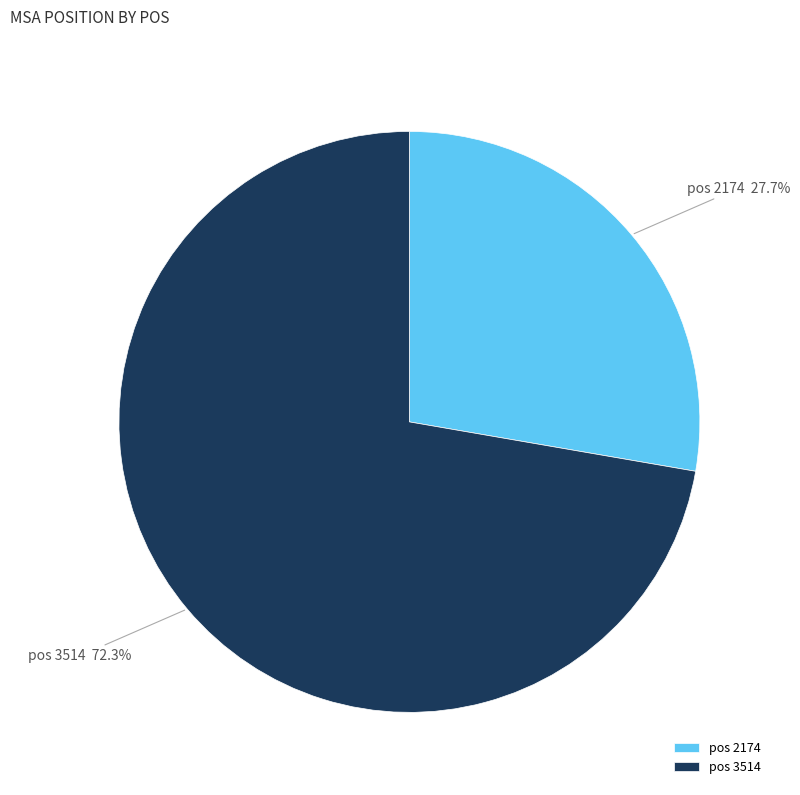

Is there any slice that represents more than half of the pie?

Yes